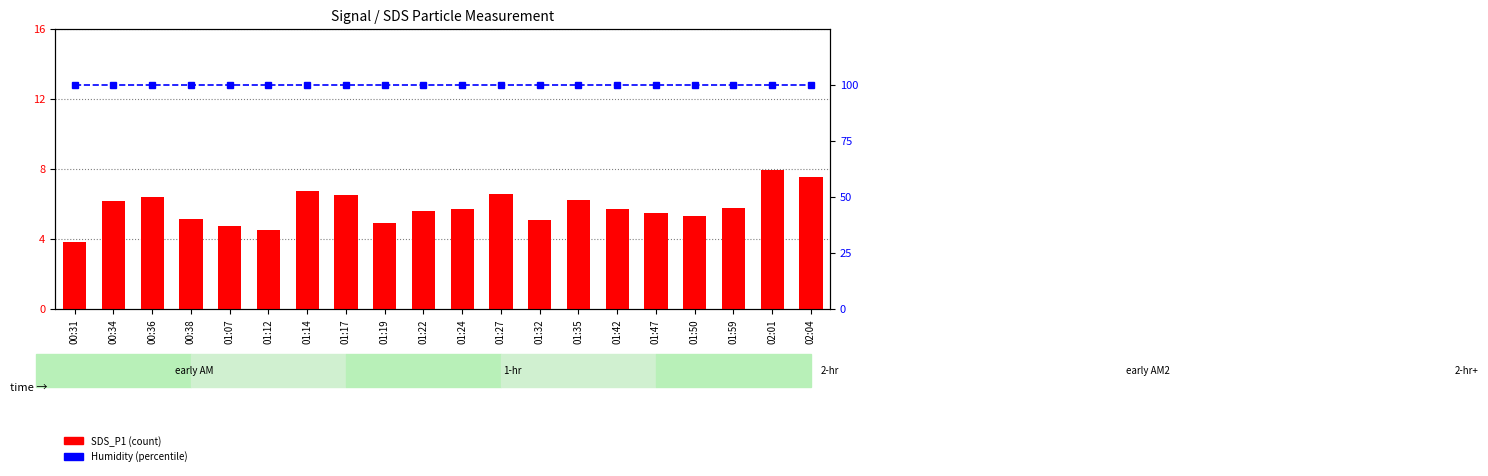

Which series has the largest total across all categories?

Humidity